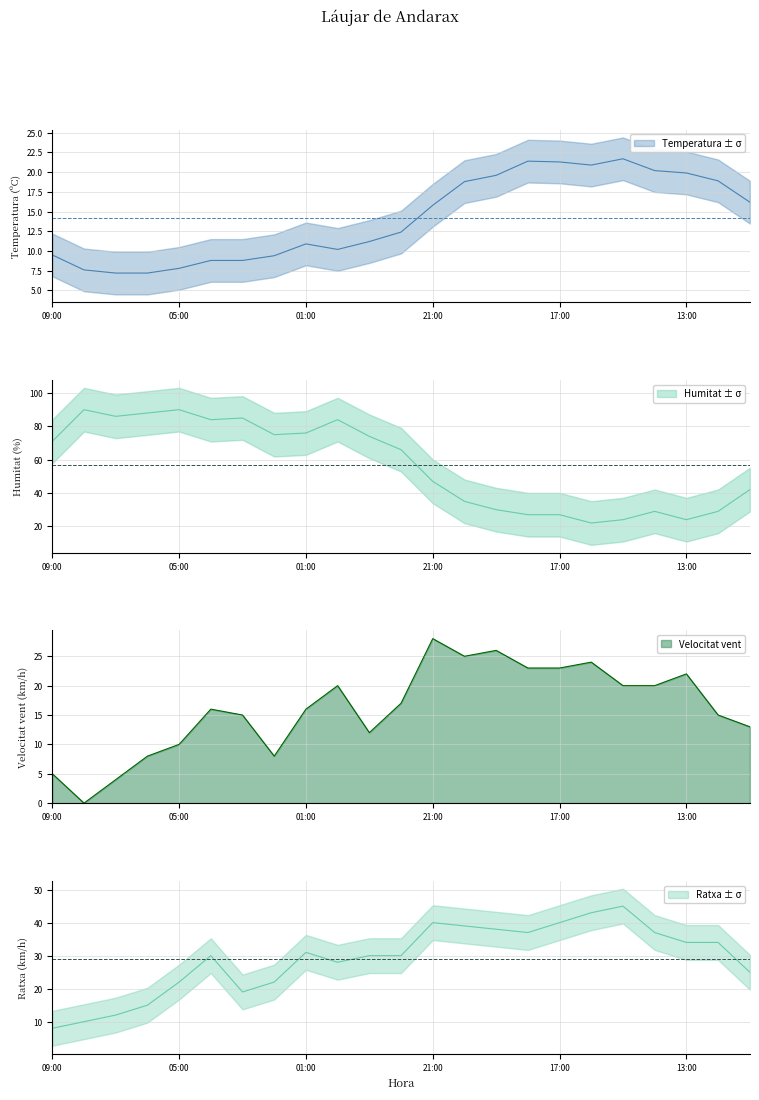

What is the maximum value for Velocitat vent?

28